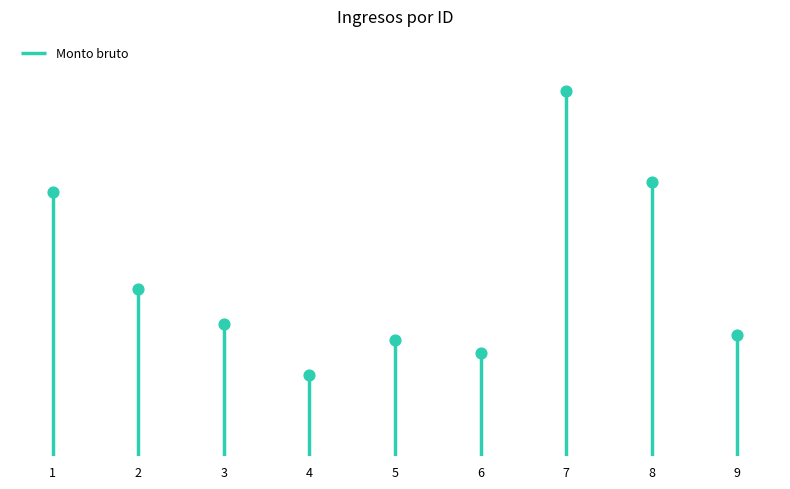

Which has a higher value, 9 or 5?

9